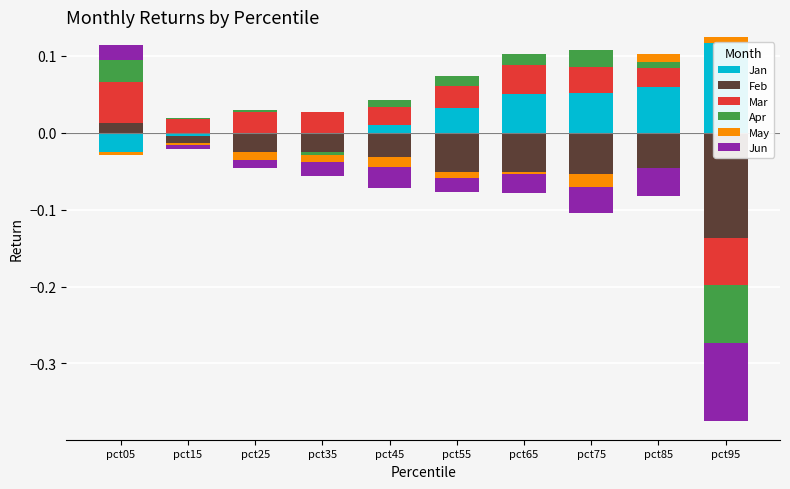

Reading left to right, what are all the values shown in this chart?

Jan: pct05=0.0	pct15=0.0	pct25=0.0	pct35=0.0	pct45=0.0	pct55=0.0	pct65=0.1	pct75=0.1	pct85=0.1	pct95=0.1
Feb: pct05=0.0	pct15=0.0	pct25=0.0	pct35=0.0	pct45=0.0	pct55=0.0	pct65=0.0	pct75=0.0	pct85=0.0	pct95=0.0
Mar: pct05=0.1	pct15=0.0	pct25=0.0	pct35=0.0	pct45=0.0	pct55=0.0	pct65=0.0	pct75=0.0	pct85=0.0	pct95=0.0
Apr: pct05=0.0	pct15=0.0	pct25=0.0	pct35=0.0	pct45=0.0	pct55=0.0	pct65=0.0	pct75=0.0	pct85=0.0	pct95=0.0
May: pct05=0.0	pct15=0.0	pct25=0.0	pct35=0.0	pct45=0.0	pct55=0.0	pct65=0.0	pct75=0.0	pct85=0.0	pct95=0.0
Jun: pct05=0.0	pct15=0.0	pct25=0.0	pct35=0.0	pct45=0.0	pct55=0.0	pct65=0.0	pct75=0.0	pct85=0.0	pct95=0.0